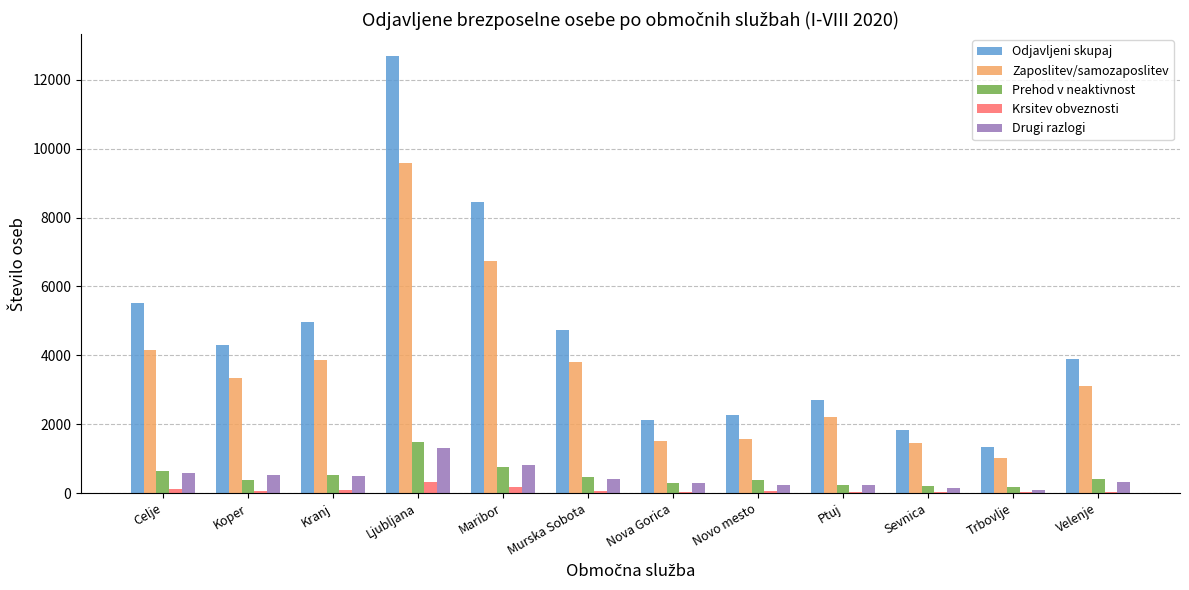

True or false: Zaposlitev/samozaposlitev has a value of 1543 at Ptuj.

False